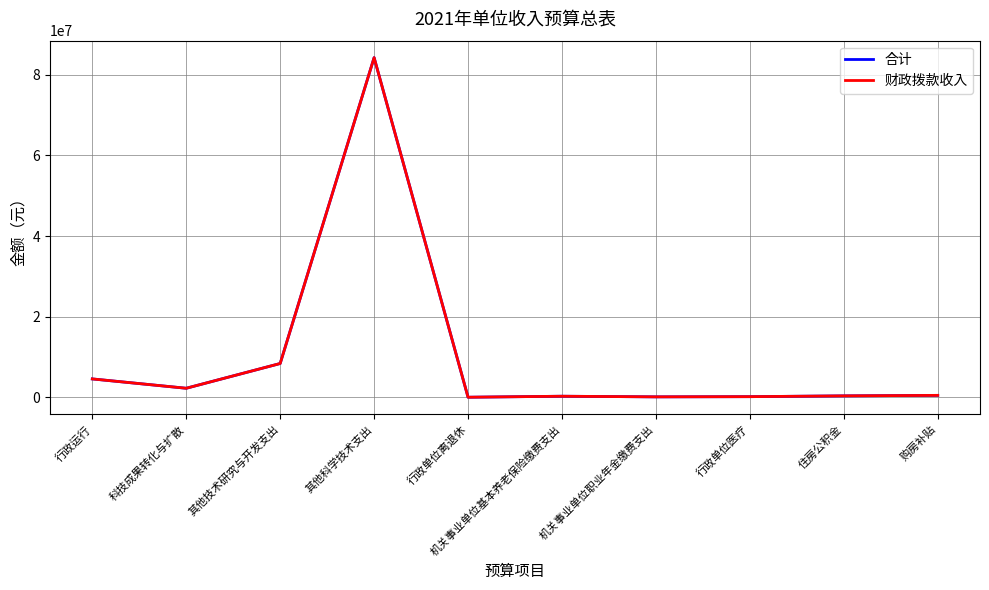

How many lines are shown in the chart?

2